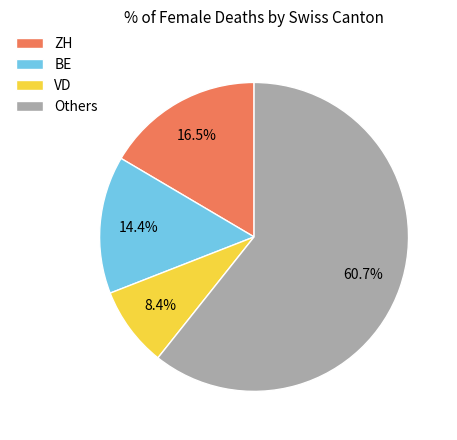

Which slice is the largest?

Others